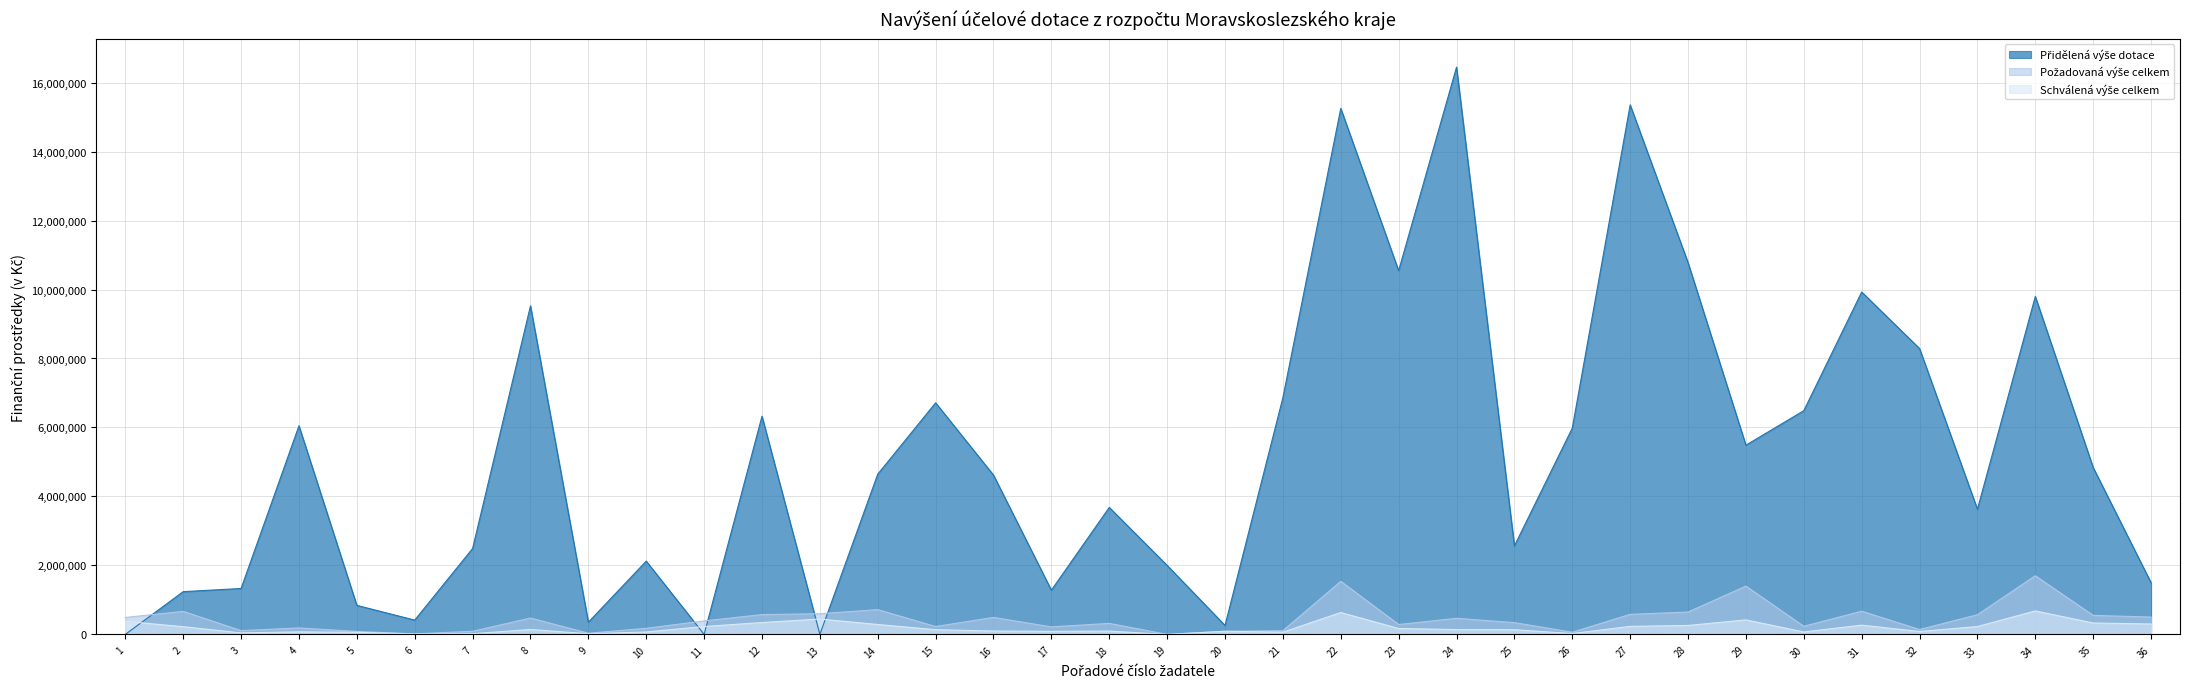

What is the spread (max minus min) of values at 11?

391000